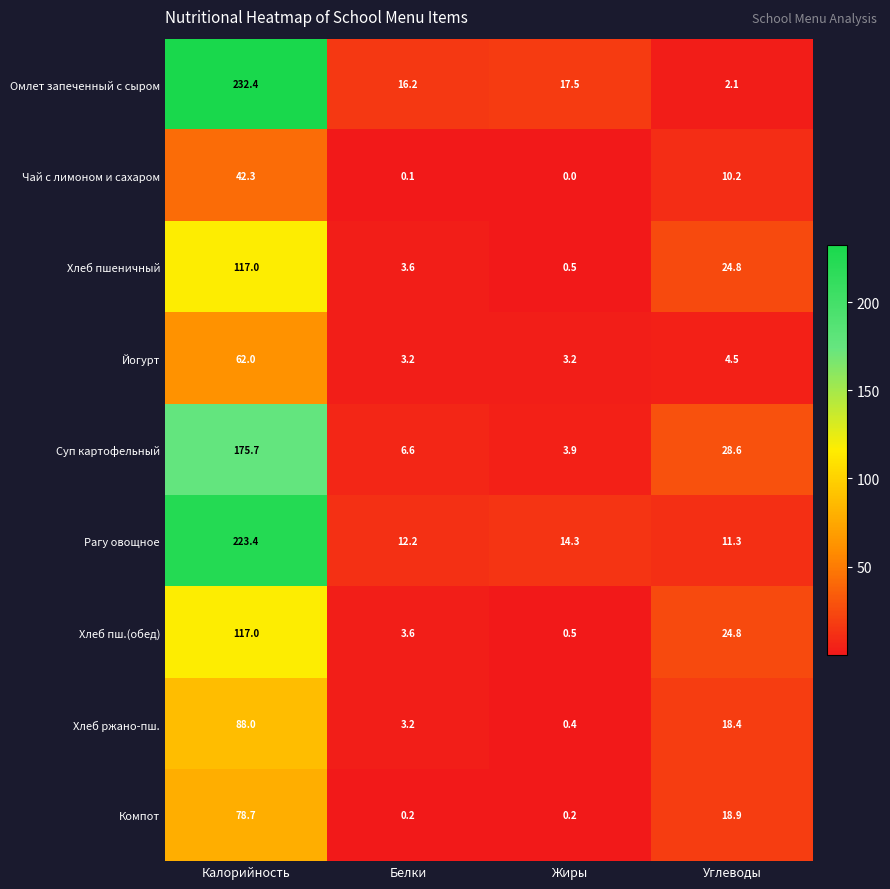

How many series are shown in this chart?

9